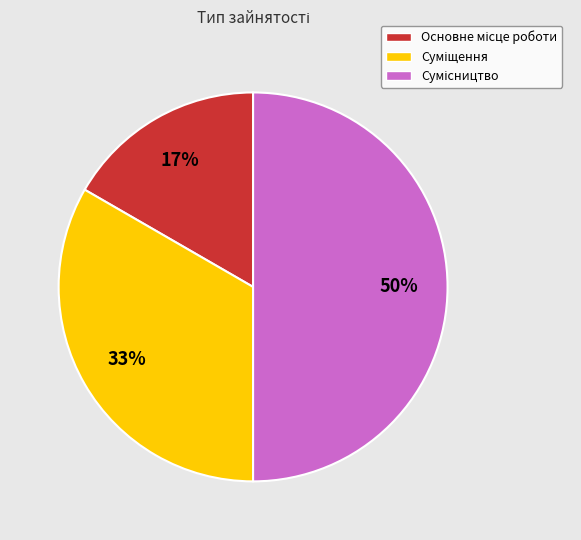

To the nearest percent, what is the average slice percentage?

33%